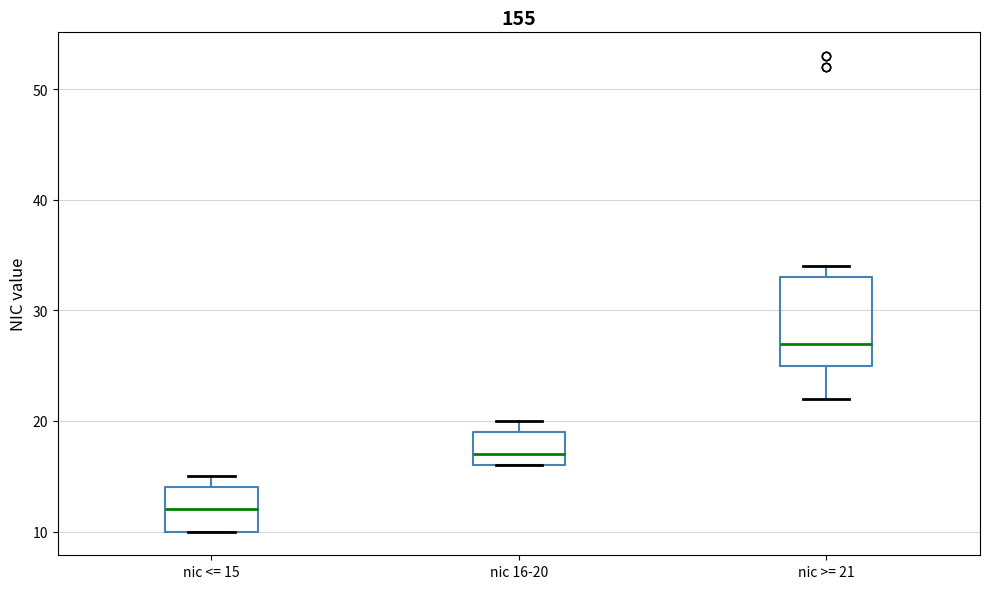

Reading left to right, transcribe this box plot: for each box, give where its median line is, the range the box spans, and where its two whiskers end, as read against the y-axis. The values are not printed on the chart, so give them approximately, as read against the axis.

nic <= 15: median 12, box 10 to 14, whiskers 10 to 15
nic 16-20: median 17, box 16 to 19, whiskers 16 to 20
nic >= 21: median 27, box 25 to 33, whiskers 22 to 34